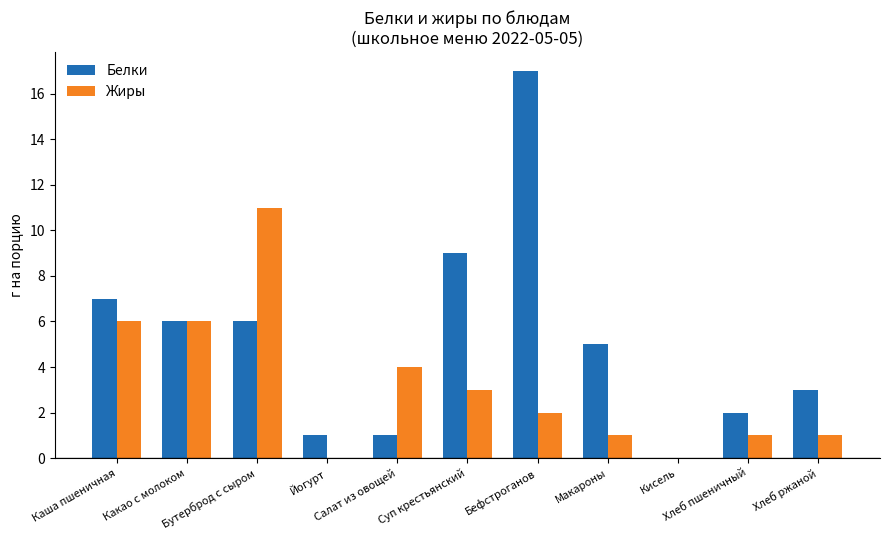

What is the sum of all Белки values?

57